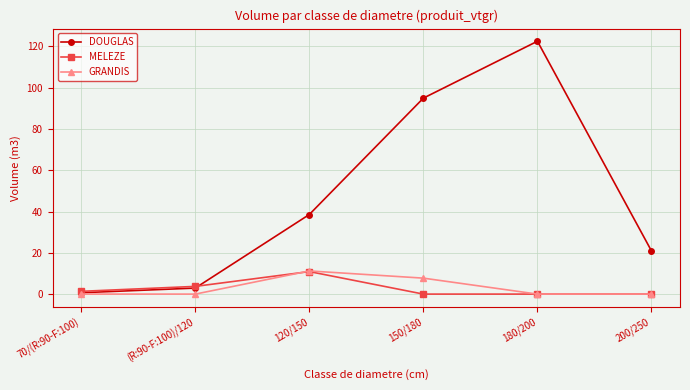

Reading right to left, extract all data points from this chart.

DOUGLAS: 20.9	122.5	95.0	38.6	2.9	0.7
MELEZE: 0.0	0.0	0.0	10.9	3.7	1.3
GRANDIS: 0.0	0.0	7.7	11.2	0.0	0.0